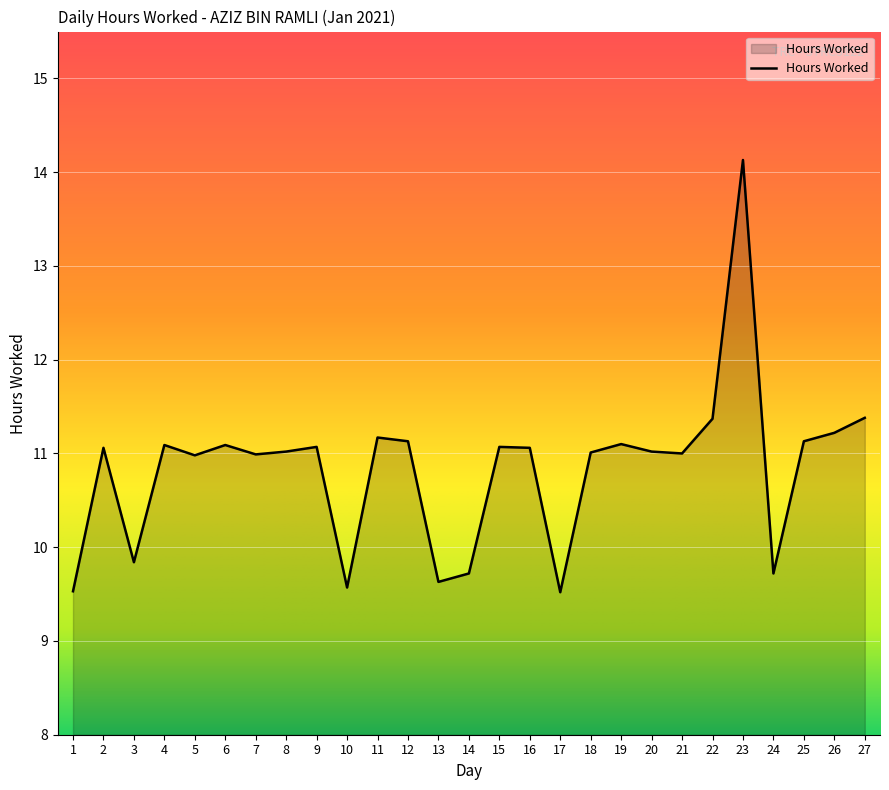

The chart shows a value of 6.7 at 3. True or false?

False